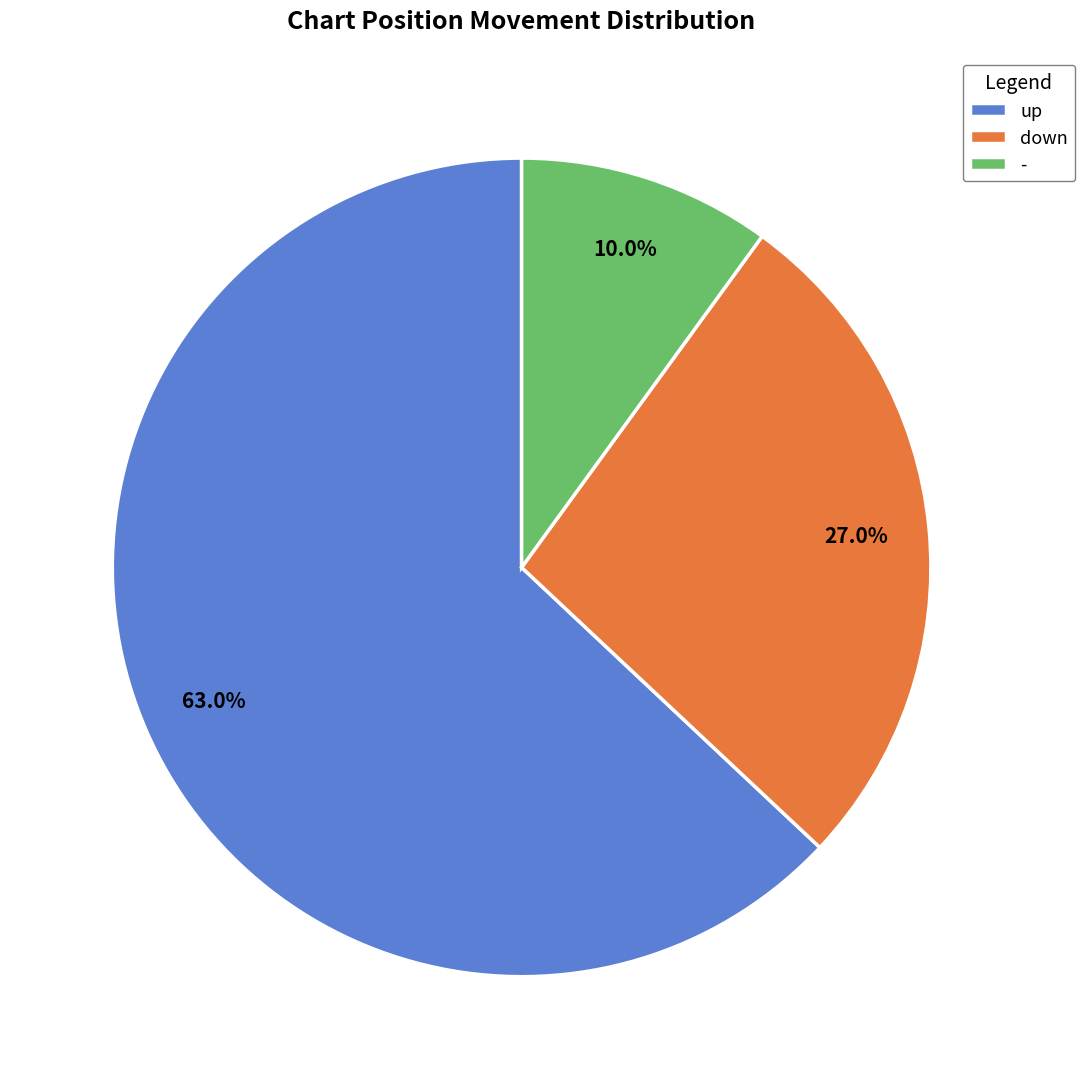

To the nearest percent, what percentage of the pie is -?

10%